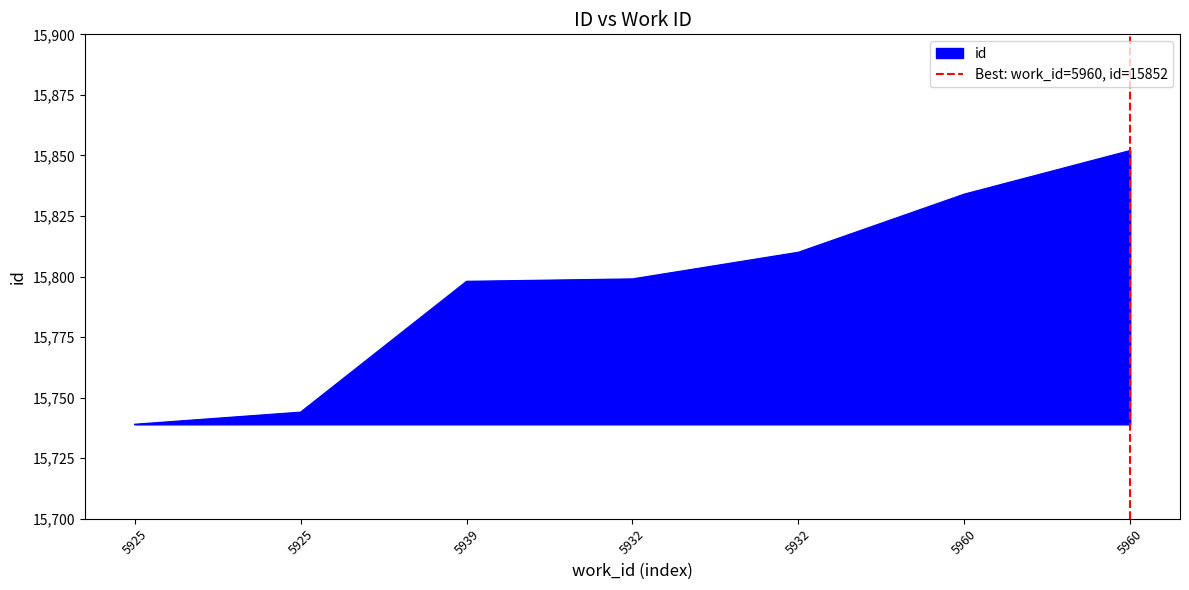

How many lines are shown in the chart?

1